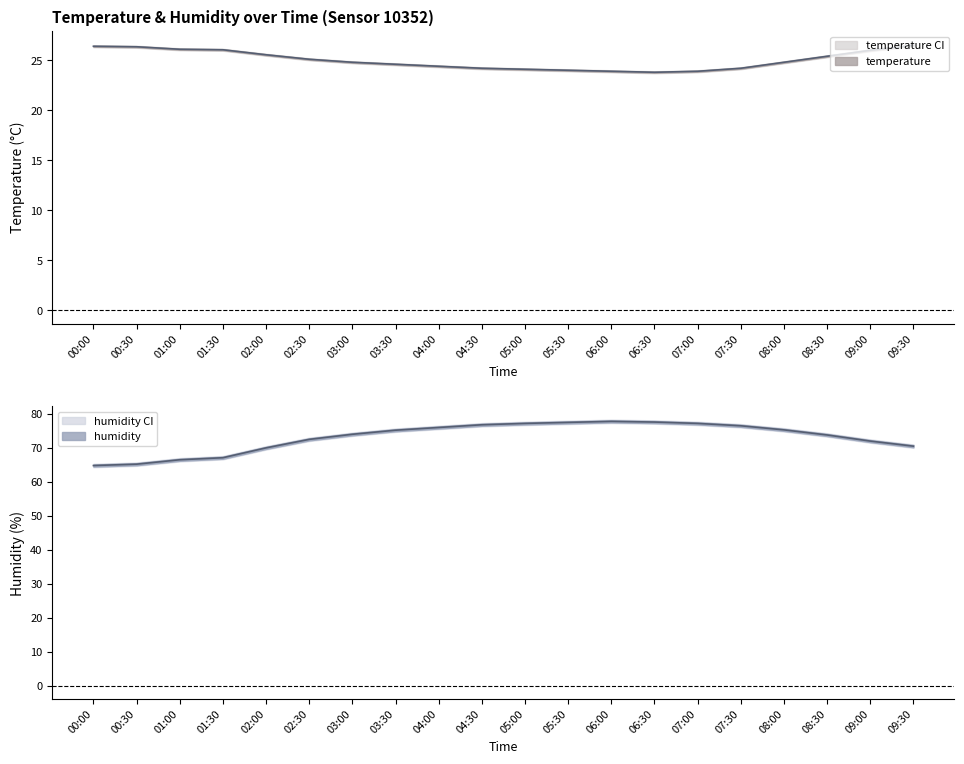

True or false: humidity_upper and temperature cross at least once.

False